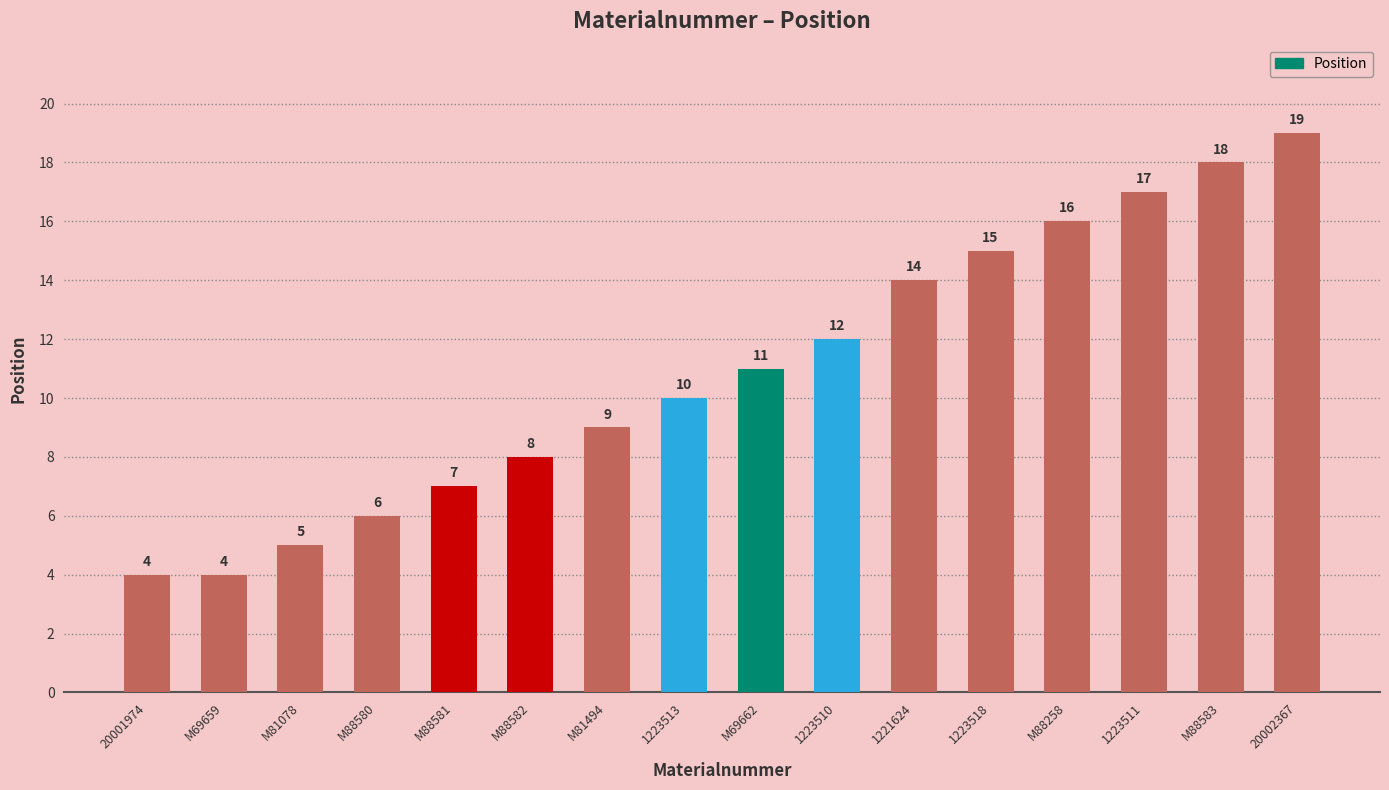

Reading left to right, transcribe all the data shown in this chart.

20001974=4	M69659=4	M81078=5	M88580=6	M88581=7	M88582=8	M81494=9	1223513=10	M69662=11	1223510=12	1221624=14	1223518=15	M88258=16	1223511=17	M88583=18	20002367=19